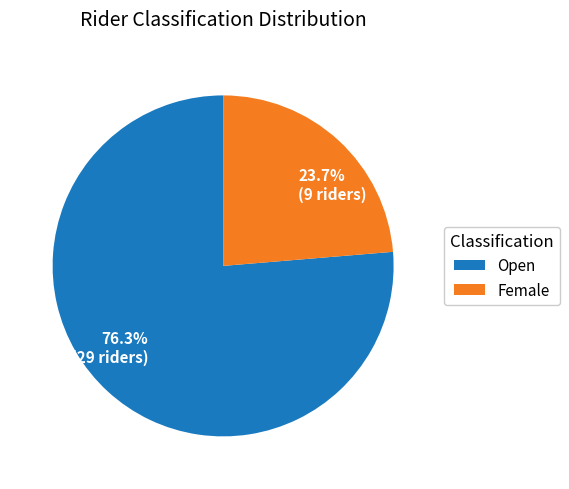

To the nearest percent, what portion does Open represent?

76%